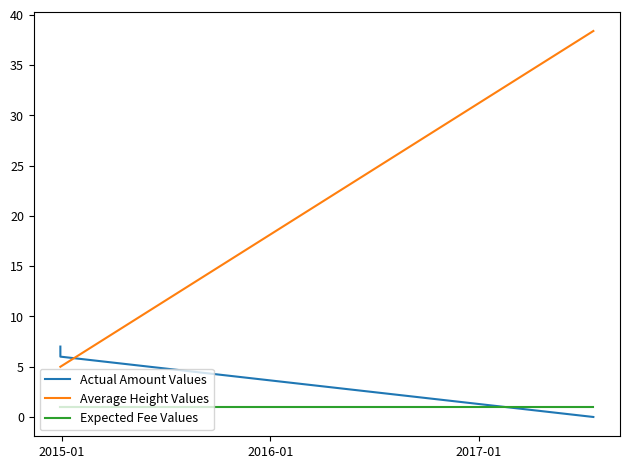

Which series has the largest range (max minus min)?

Average Height Values